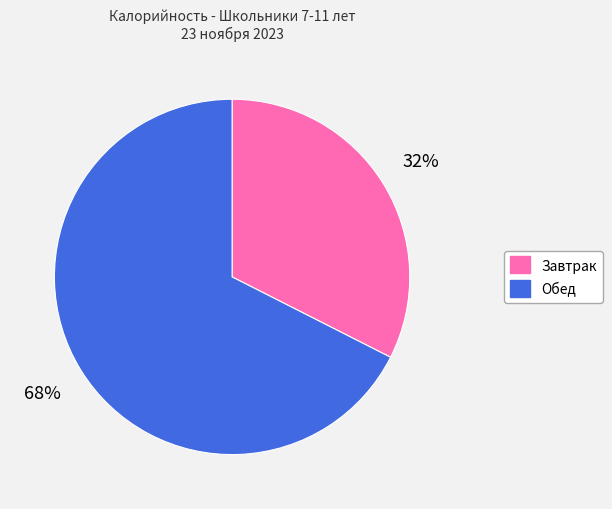

Does any single category account for the majority?

Yes